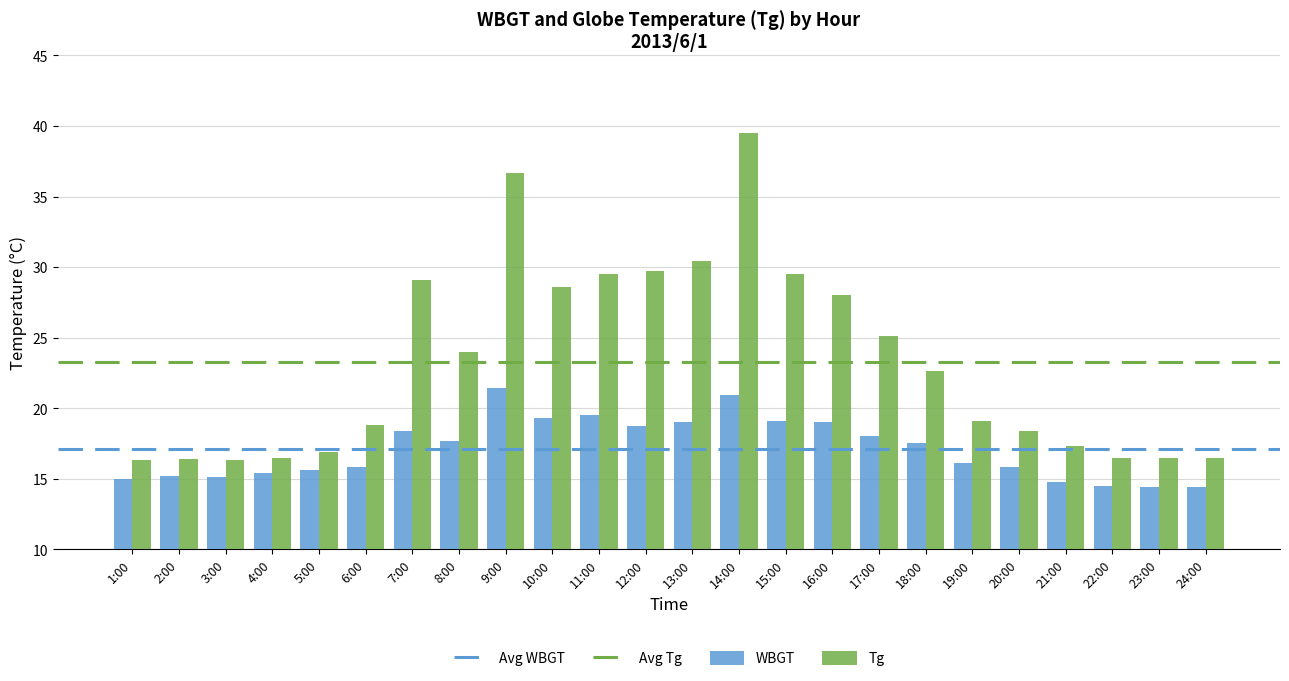

Which series has the largest total across all categories?

Tg